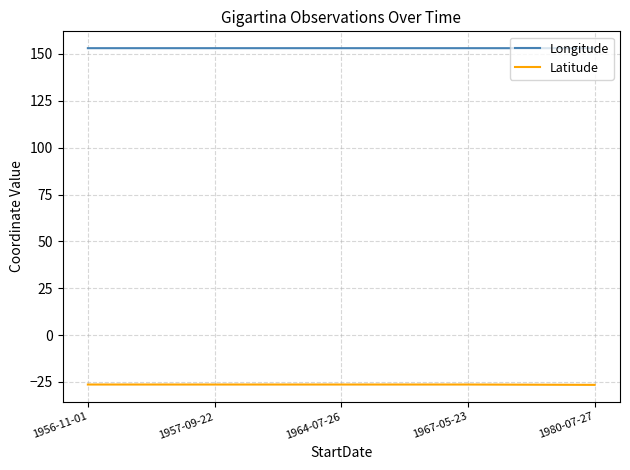

True or false: Latitude and Longitude intersect in this chart.

False